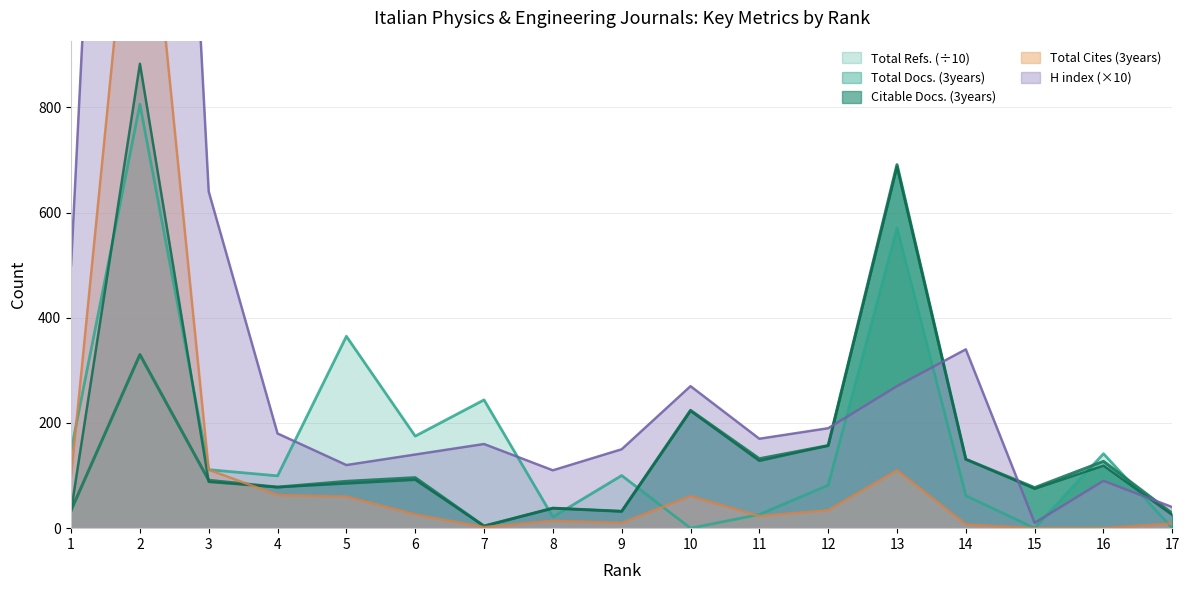

Reading left to right, list all the values displayed in this chart.

Total Docs. (3years): 1=34.0	2=330.0	3=91.0	4=78.0	5=89.0	6=96.0	7=4.0	8=38.0	9=32.0	10=224.0	11=132.0	12=157.0	13=691.0	14=131.0	15=77.0	16=127.0	17=28.0
Citable Docs. (3years): 1=33.0	2=883.0	3=88.0	4=78.0	5=85.0	6=92.0	7=4.0	8=38.0	9=32.0	10=223.0	11=128.0	12=157.0	13=687.0	14=131.0	15=75.0	16=119.0	17=25.0
H index: 1=500.0	2=3120.0	3=640.0	4=180.0	5=120.0	6=140.0	7=160.0	8=110.0	9=150.0	10=270.0	11=170.0	12=190.0	13=270.0	14=340.0	15=10.0	16=90.0	17=40.0
Total Cites (3years): 1=99.0	2=1419.0	3=111.0	4=63.0	5=60.0	6=26.0	7=2.0	8=14.0	9=10.0	10=61.0	11=23.0	12=34.0	13=110.0	14=7.0	15=0.0	16=0.0	17=9.0
Total Refs.: 1=147.8	2=806.0	3=111.2	4=99.5	5=364.8	6=175.0	7=243.9	8=21.3	9=100.1	10=0.0	11=26.0	12=81.7	13=570.7	14=61.7	15=0.0	16=141.6	17=0.0